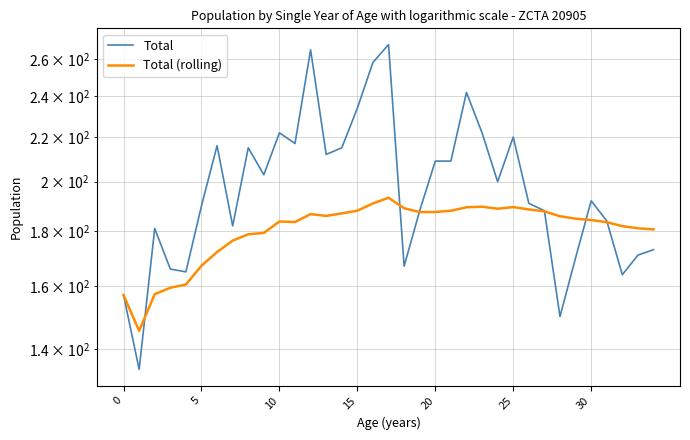

The Total series shows 258.0 at 16. True or false?

True